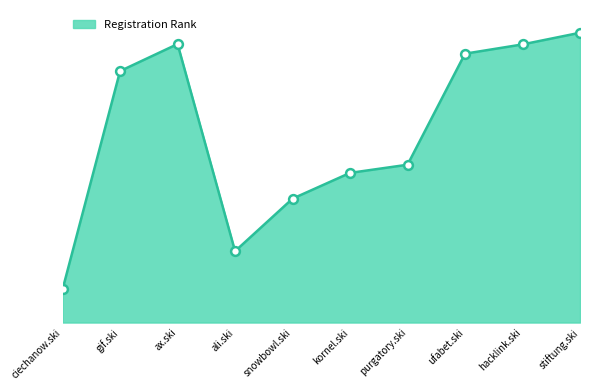

Between ciechanow.ski and hacklink.ski, which is larger?

hacklink.ski